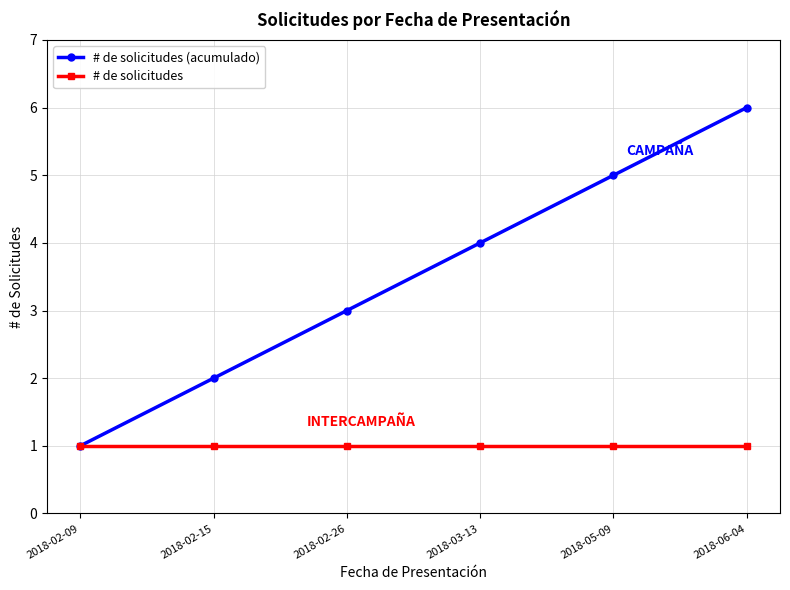

True or false: # de solicitudes (acumulado) has more than 0 points higher than both neighbors.

False